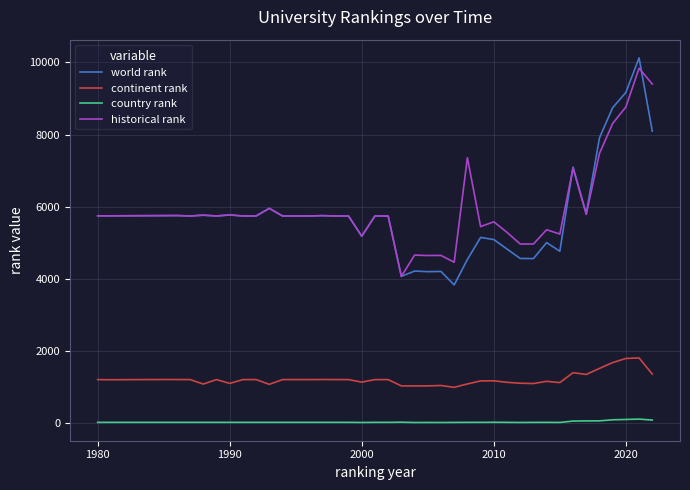

True or false: continent rank and historical rank intersect in this chart.

False